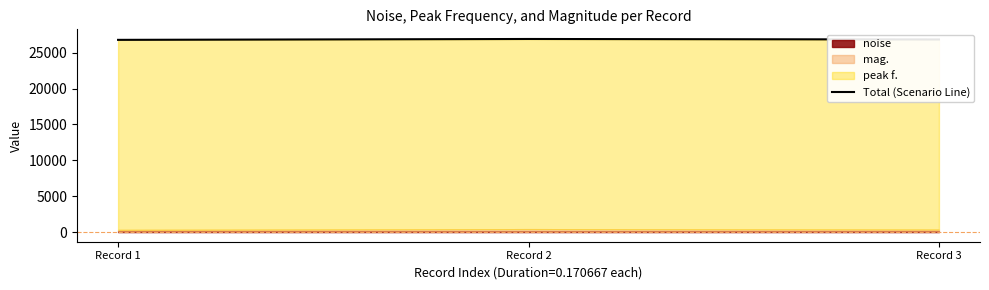

The chart shows a value of 39785.5 at Record 1. True or false?

False